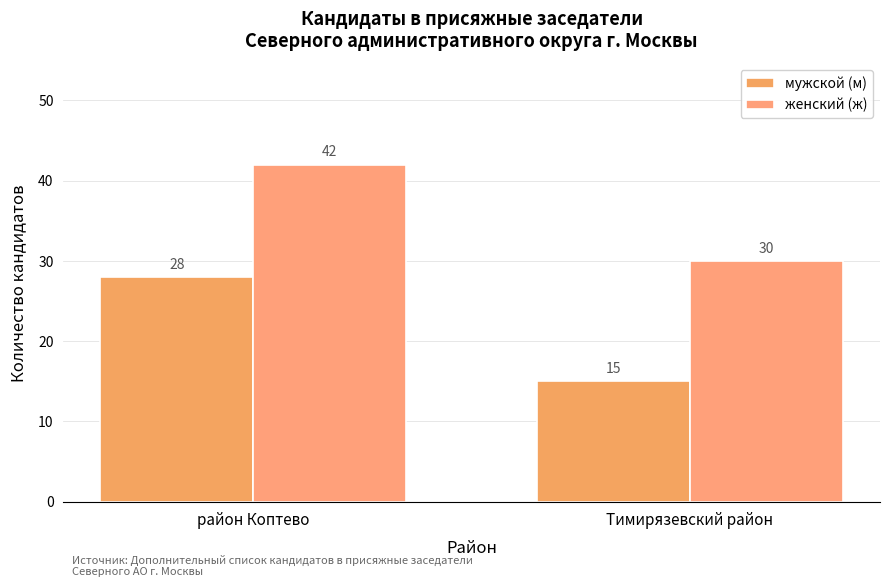

What is the minimum value shown in the chart?

15